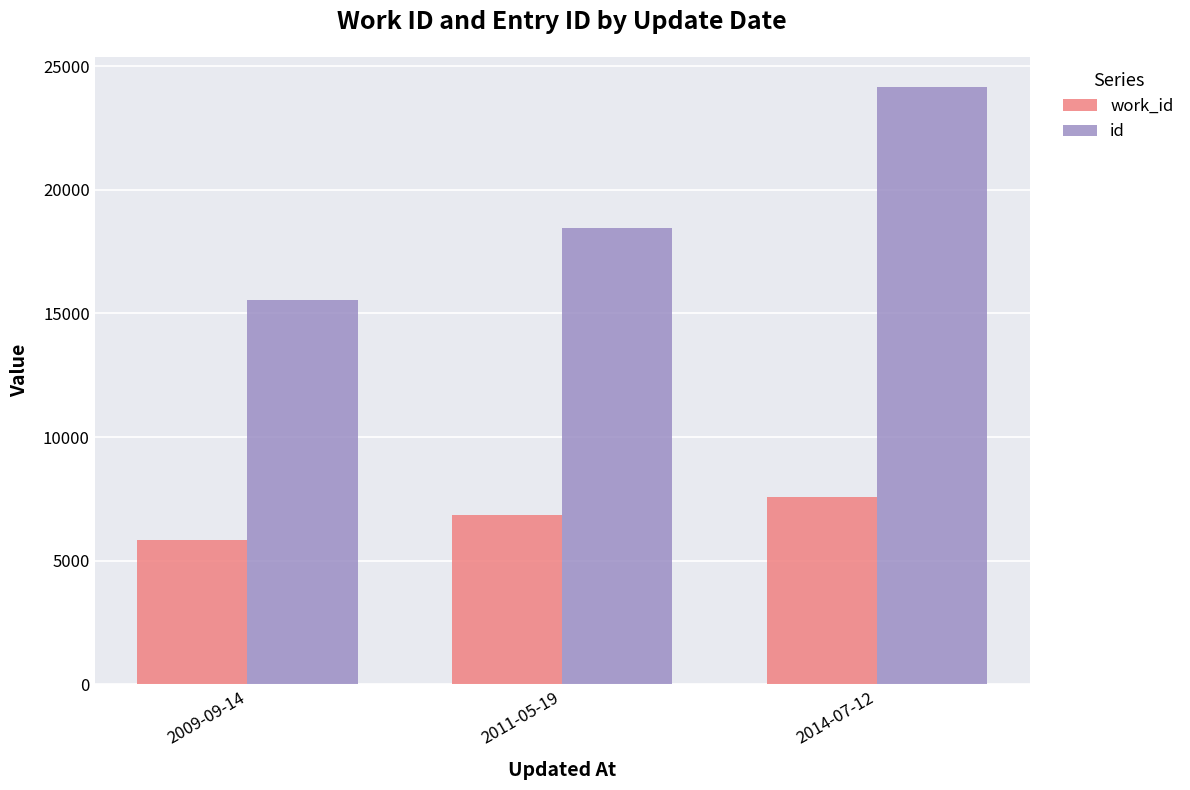

What is the label of the 1st bar from the right?

2014-07-12